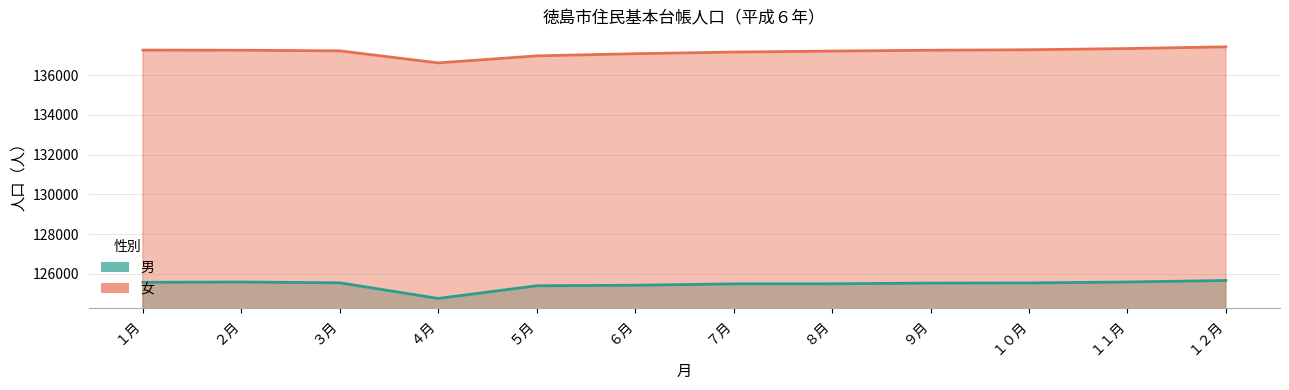

True or false: 女 and 男 cross at least once.

False